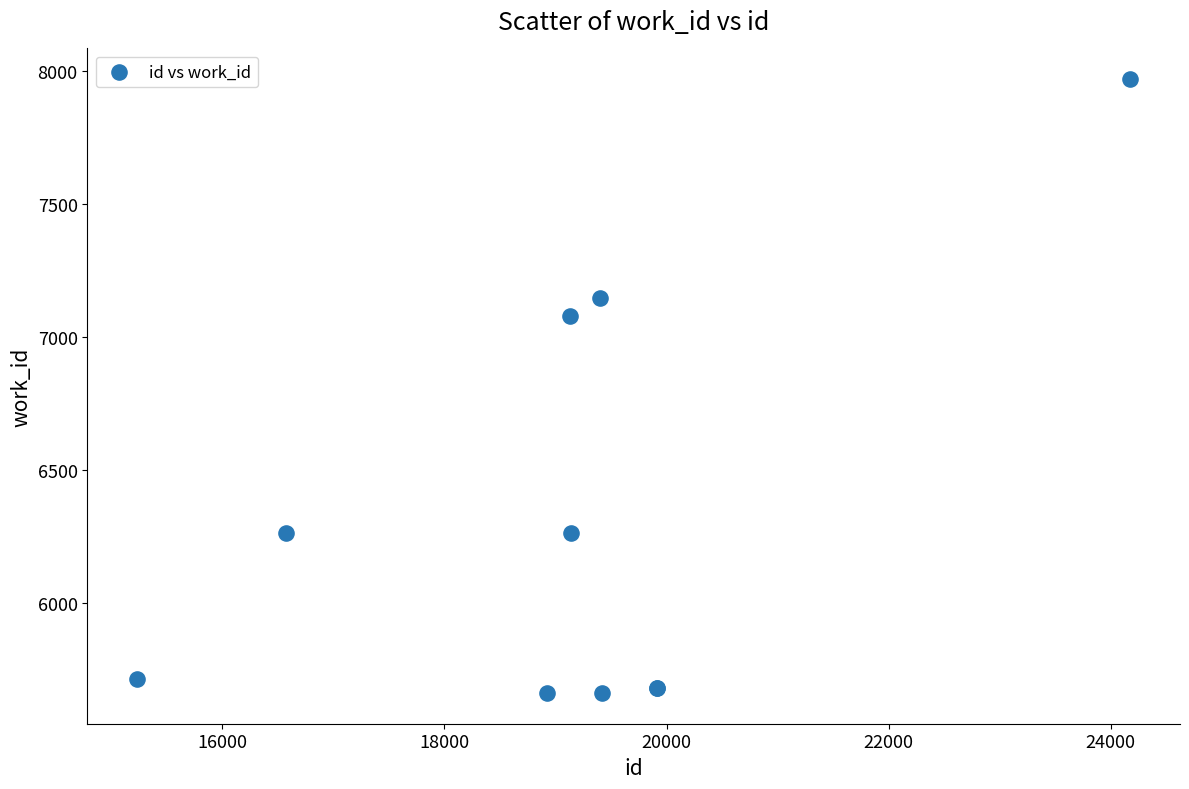

What Y value in the scatter plot is closest to 6816?

7080